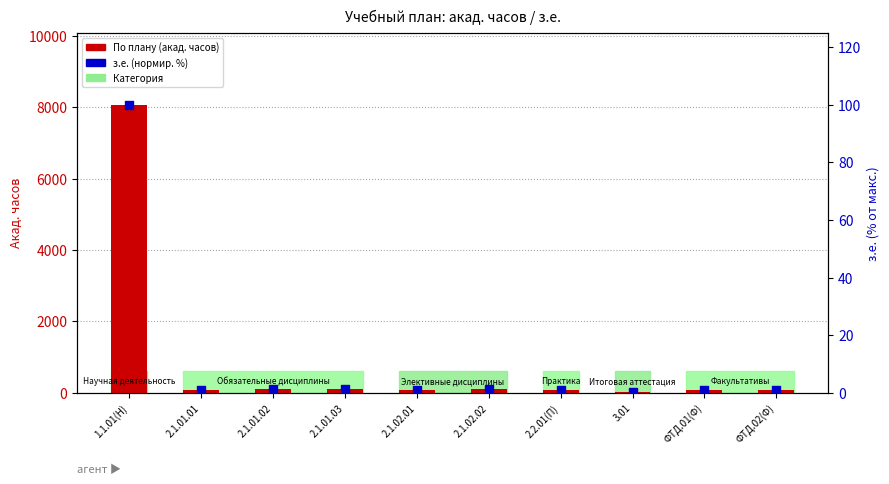

Which series reaches the maximum Y coordinate?

По плану (акад. часов)